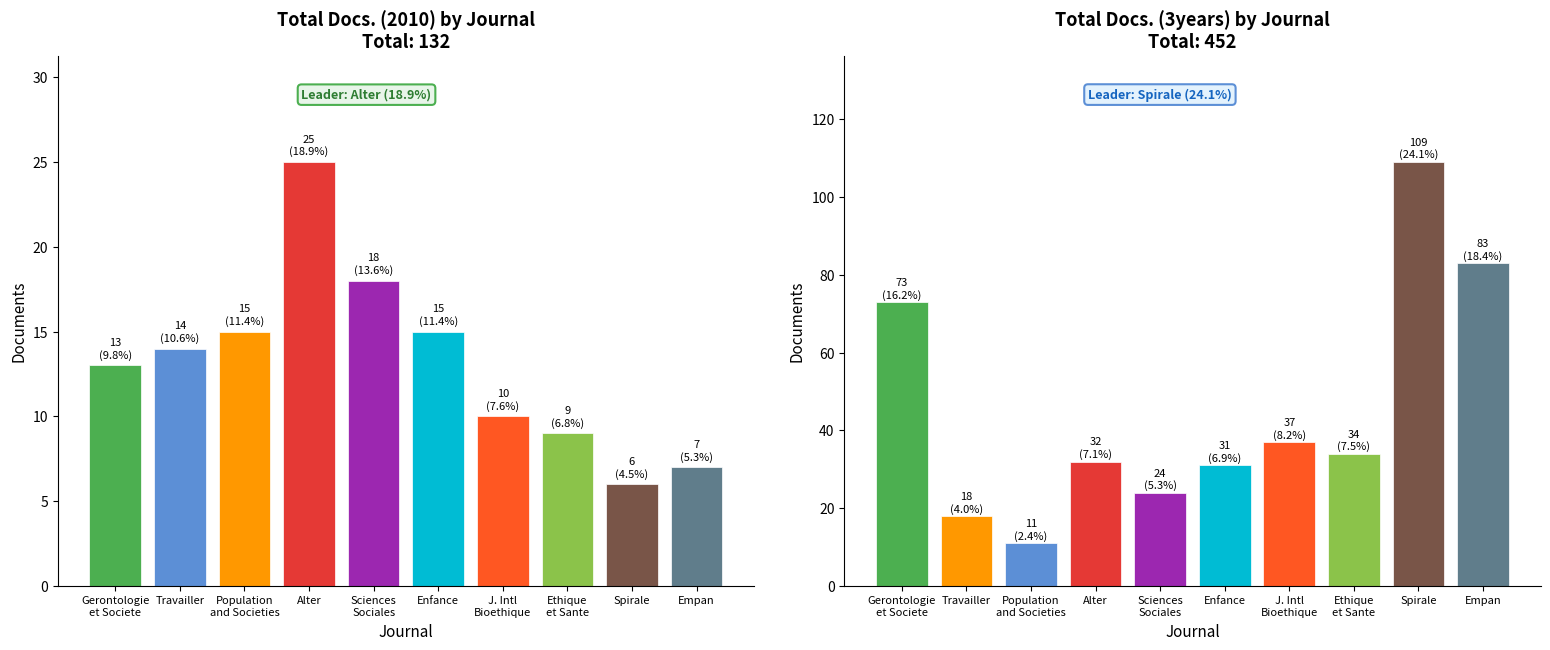

What is the value of the Total Docs. (2010) bar at the 8th from the left?

9